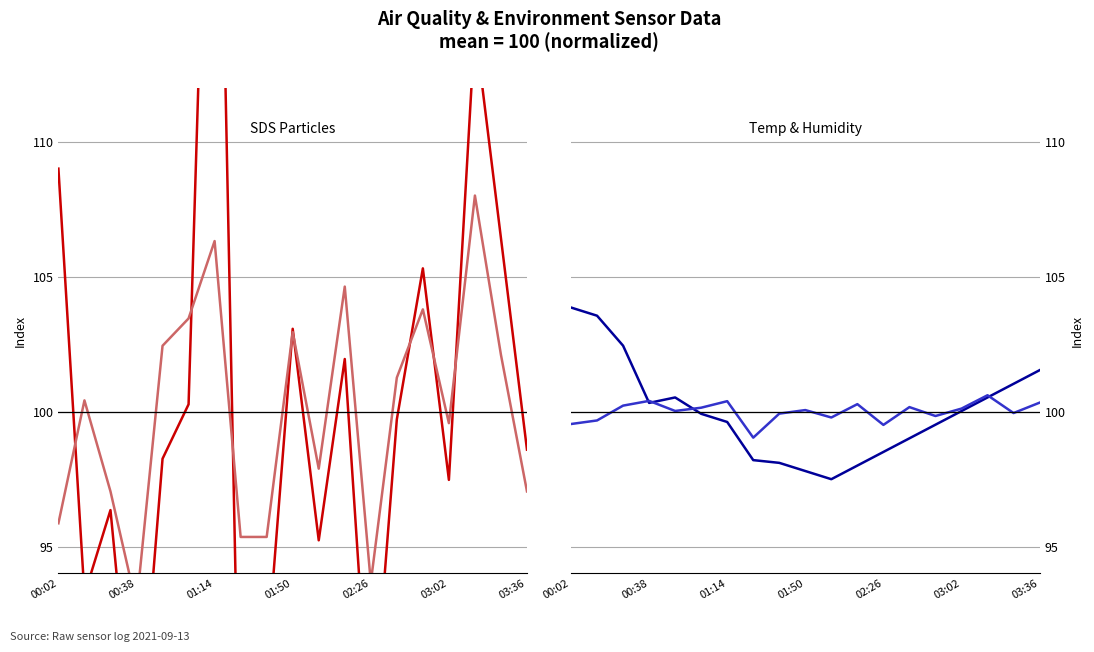

At how many categories does at least one series exceed 92?

19